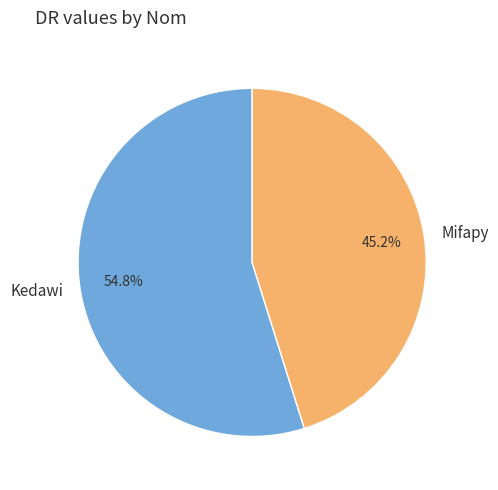

What percentage is the Mifapy slice, to the nearest percent?

45%